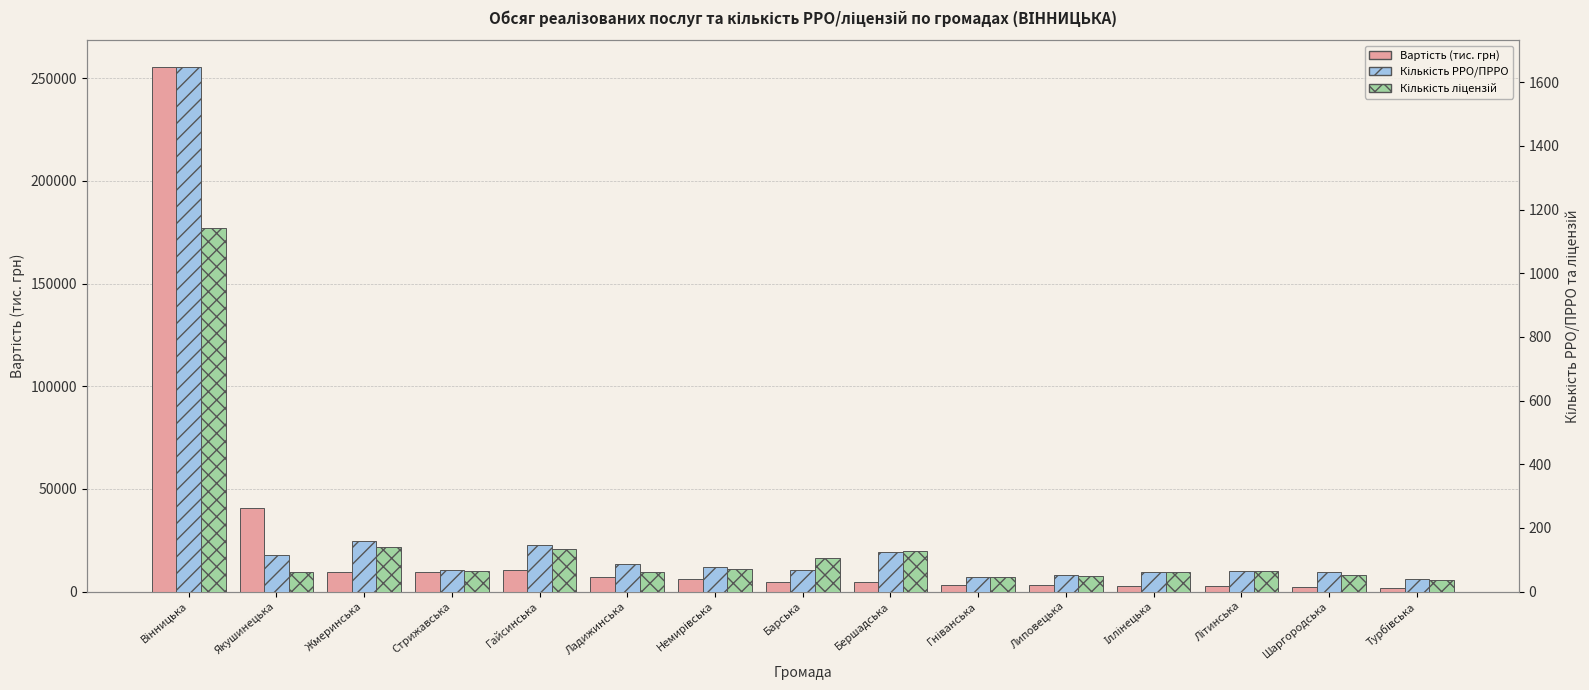

How many values in the Кількість ліцензій series are below 63?

7